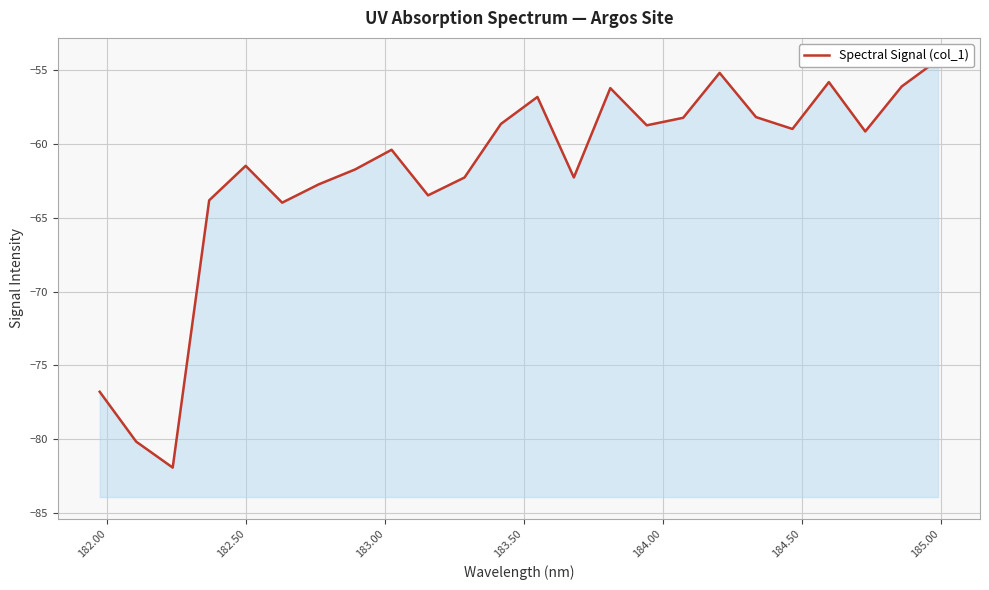

What is the difference between the maximum and minimum values?

27.7